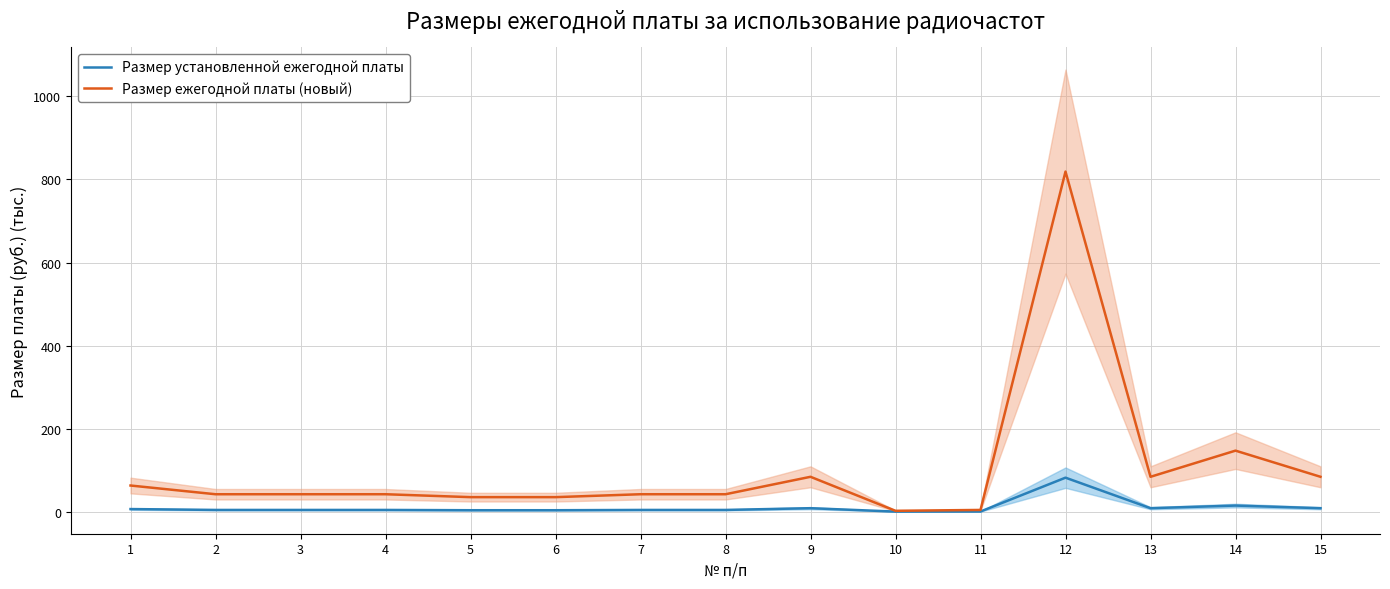

Which series has the largest range (max minus min)?

Размер ежегодной платы (новый)